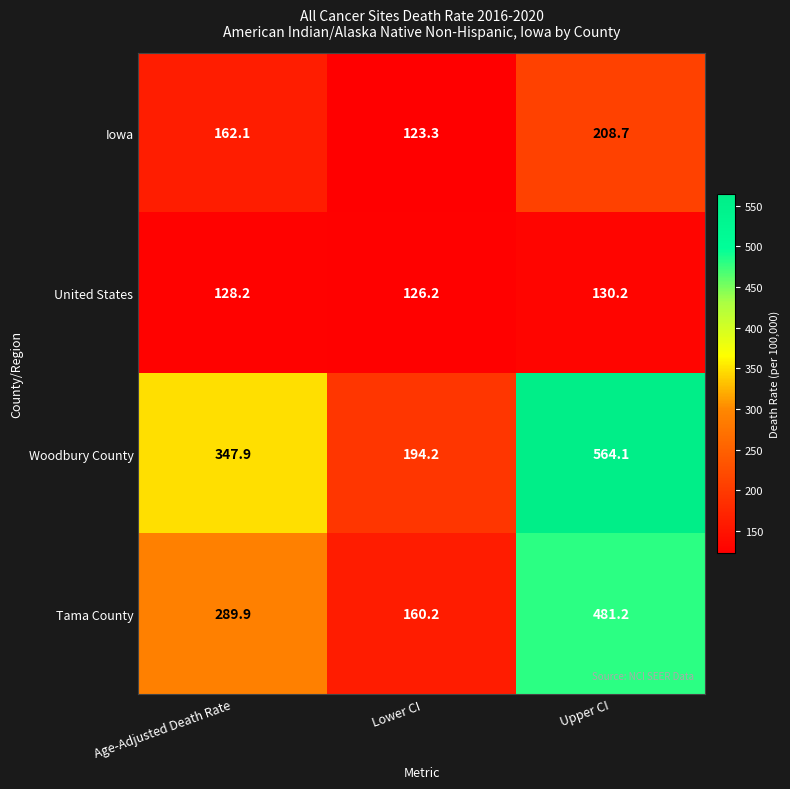

What is the difference between the maximum and minimum values in the Tama County series?

321.0